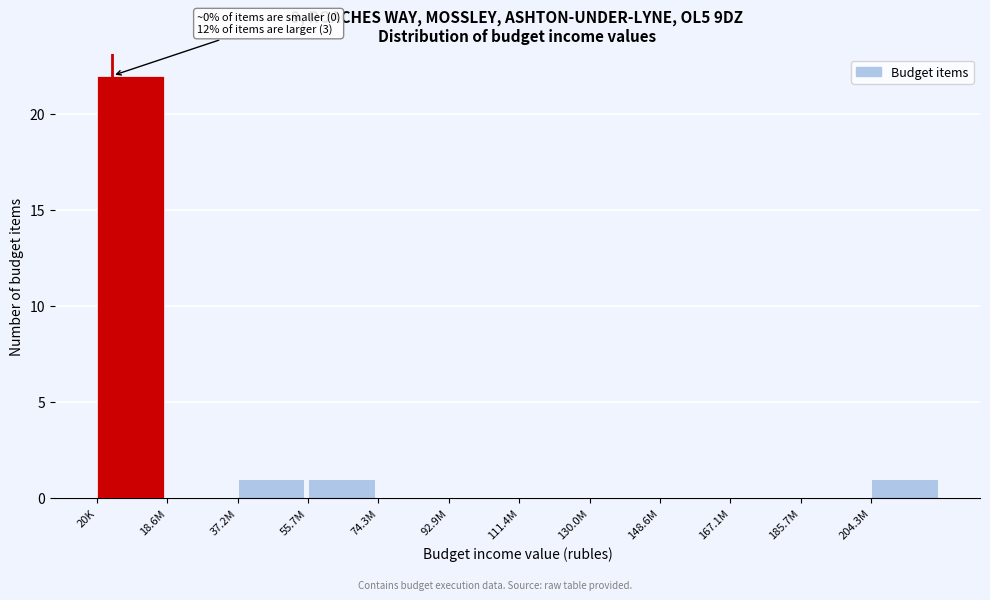

Reading left to right, list all the values displayed in this chart.

20K=22	18.6M=0	37.2M=1	55.7M=1	74.3M=0	92.9M=0	111.4M=0	130.0M=0	148.6M=0	167.1M=0	185.7M=0	204.3M=1